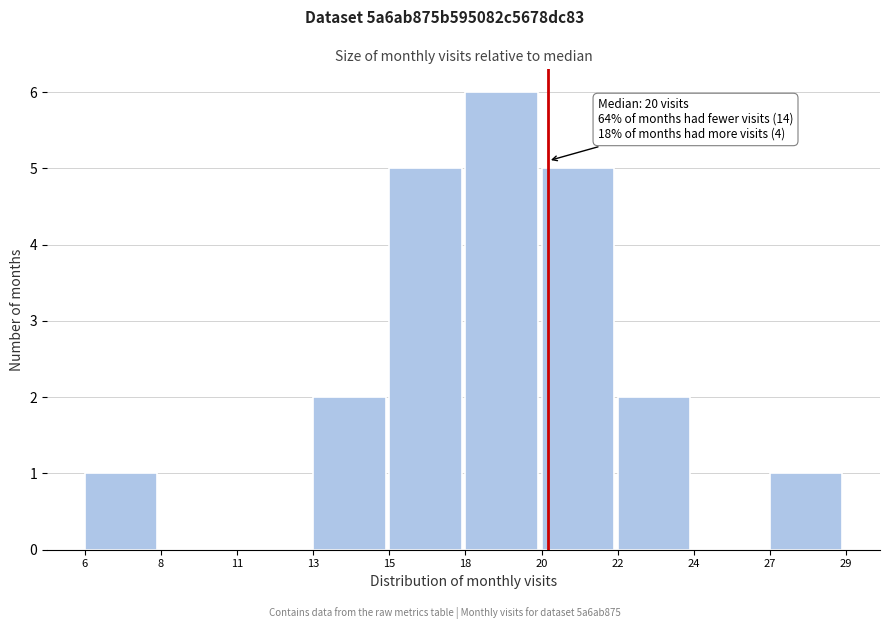

Reading right to left, what are all the values shown in this chart?

27=1	24=0	22=2	20=5	18=6	15=5	13=2	11=0	8=0	6=1